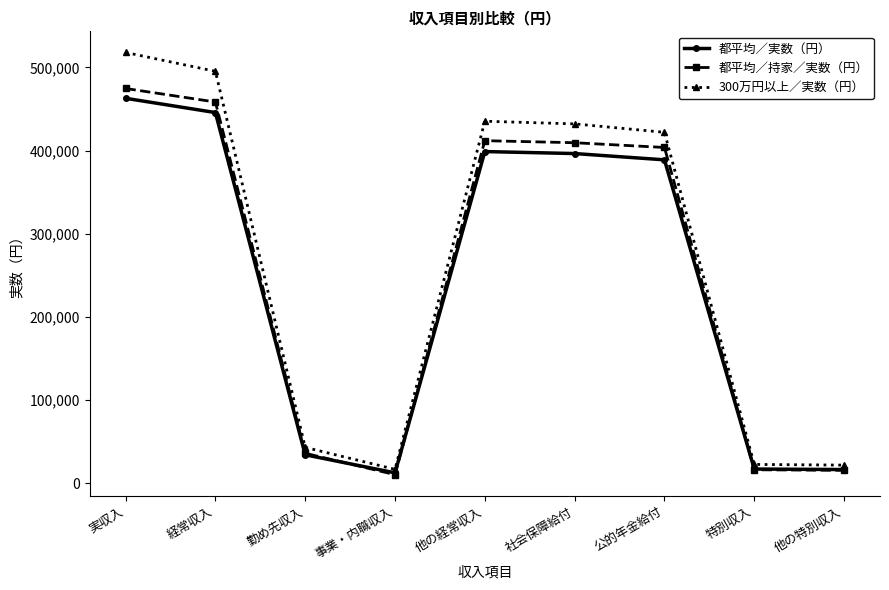

At which category does 300万円以上／実数（円） reach its first local valley?

事業・内職収入